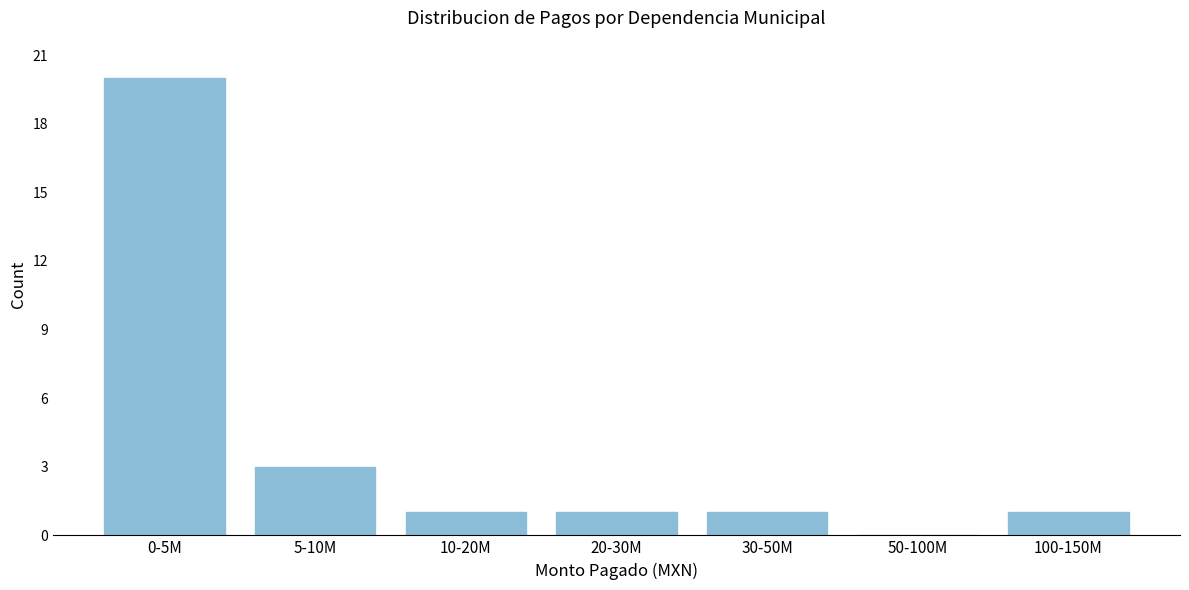

Reading left to right, what are all the values shown in this chart?

0-5M=20	5-10M=3	10-20M=1	20-30M=1	30-50M=1	50-100M=0	100-150M=1